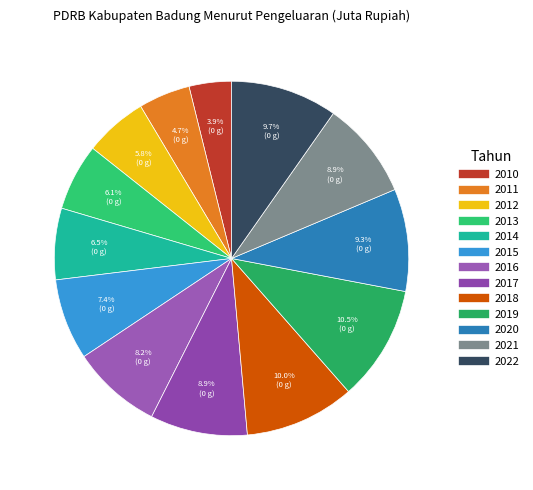

The 2018 slice represents 1% of the pie. True or false?

False